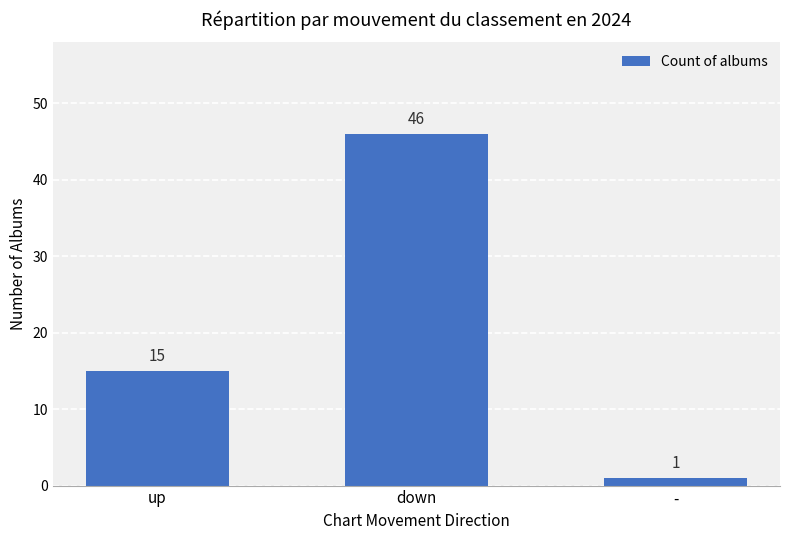

What is the label of the 1st bar from the right?

-